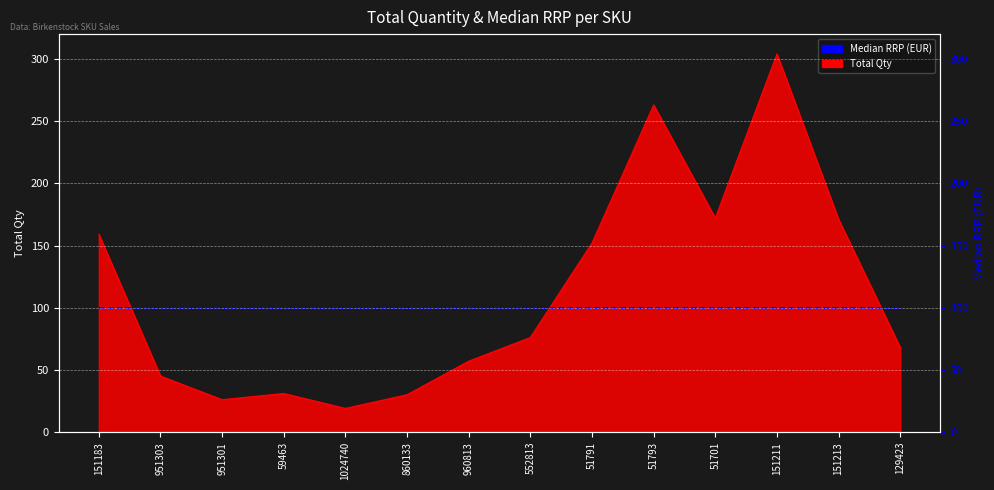

How many interior local valleys (lower than both neighbors) does the data have?

3